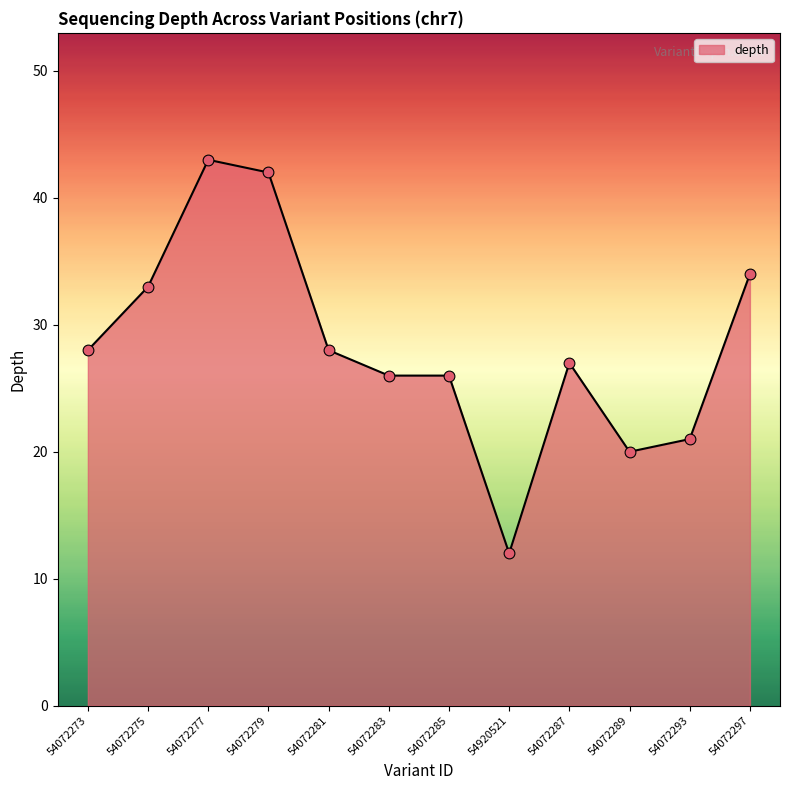

What is the change in value from 54072273 to 54072293?

-7